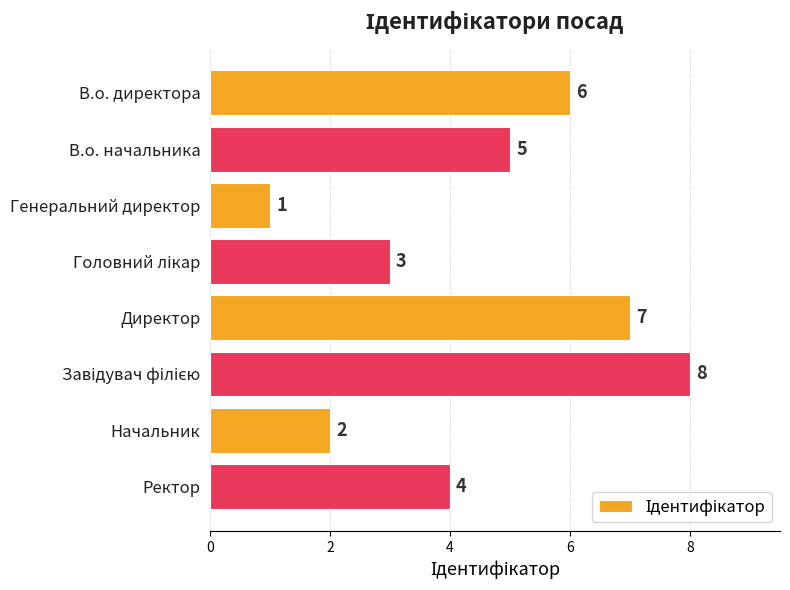

What is the difference between the maximum and minimum values?

7